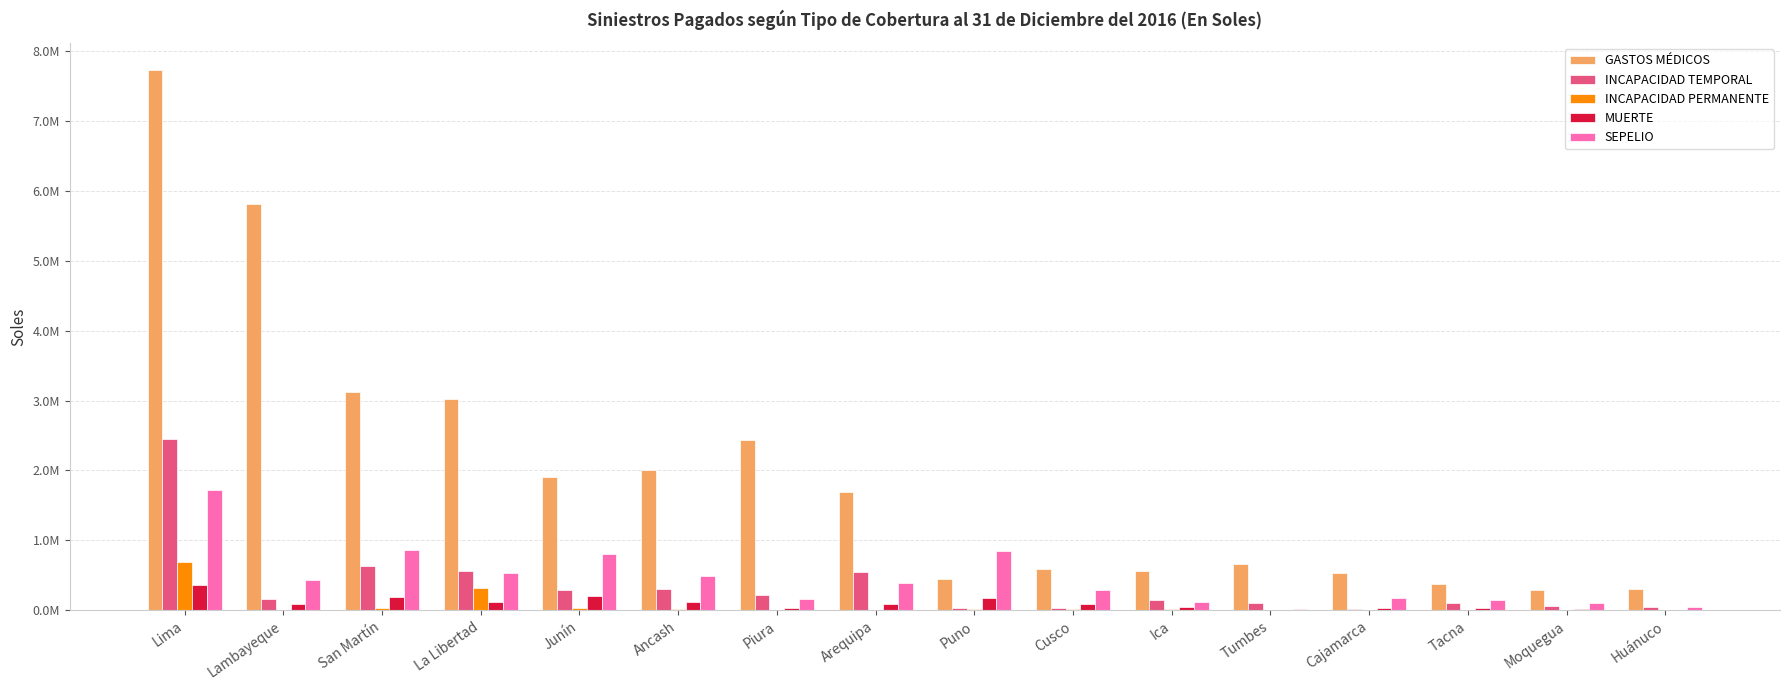

At which category is the sum across all series the highest?

Lima